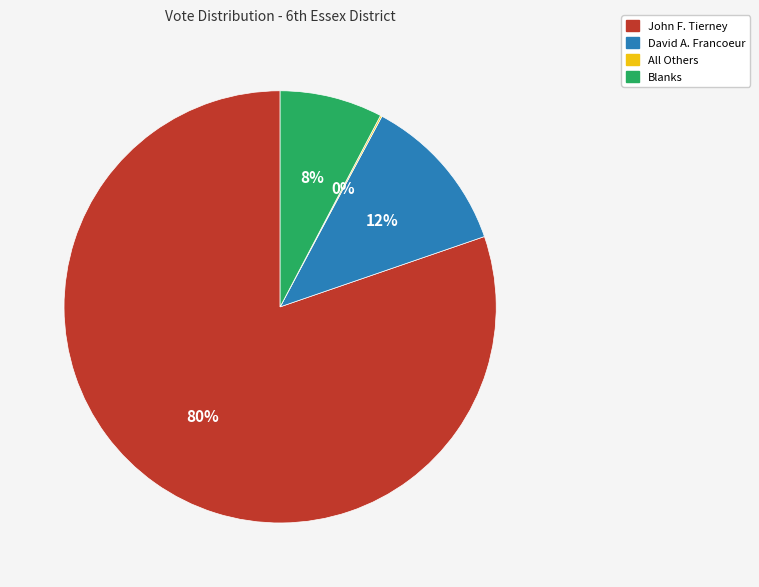

What percentage is the John F. Tierney slice, to the nearest percent?

80%